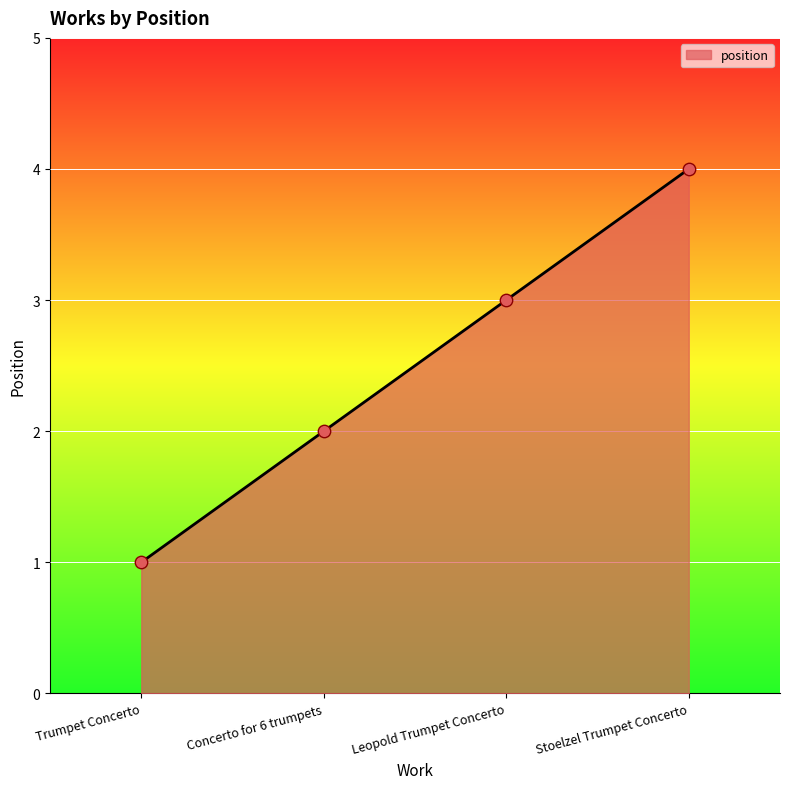

What is the change in value from Concerto for 6 trumpets to Stoelzel Trumpet Concerto?

+2